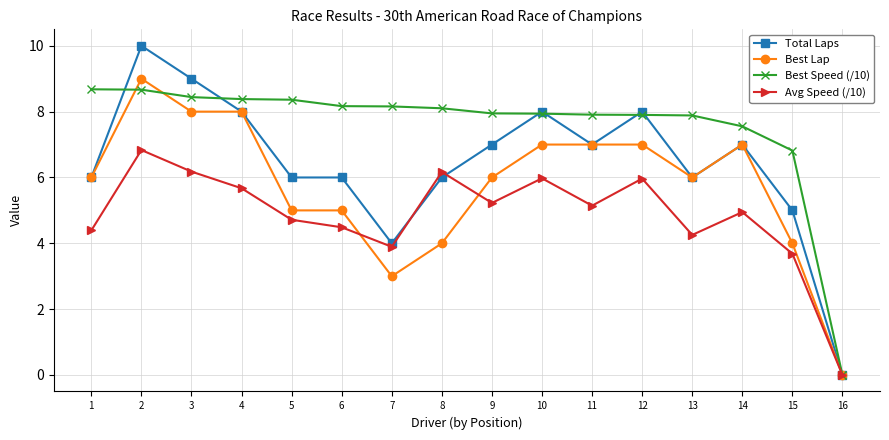

At which label does Best Speed (/10) reach its minimum?

16